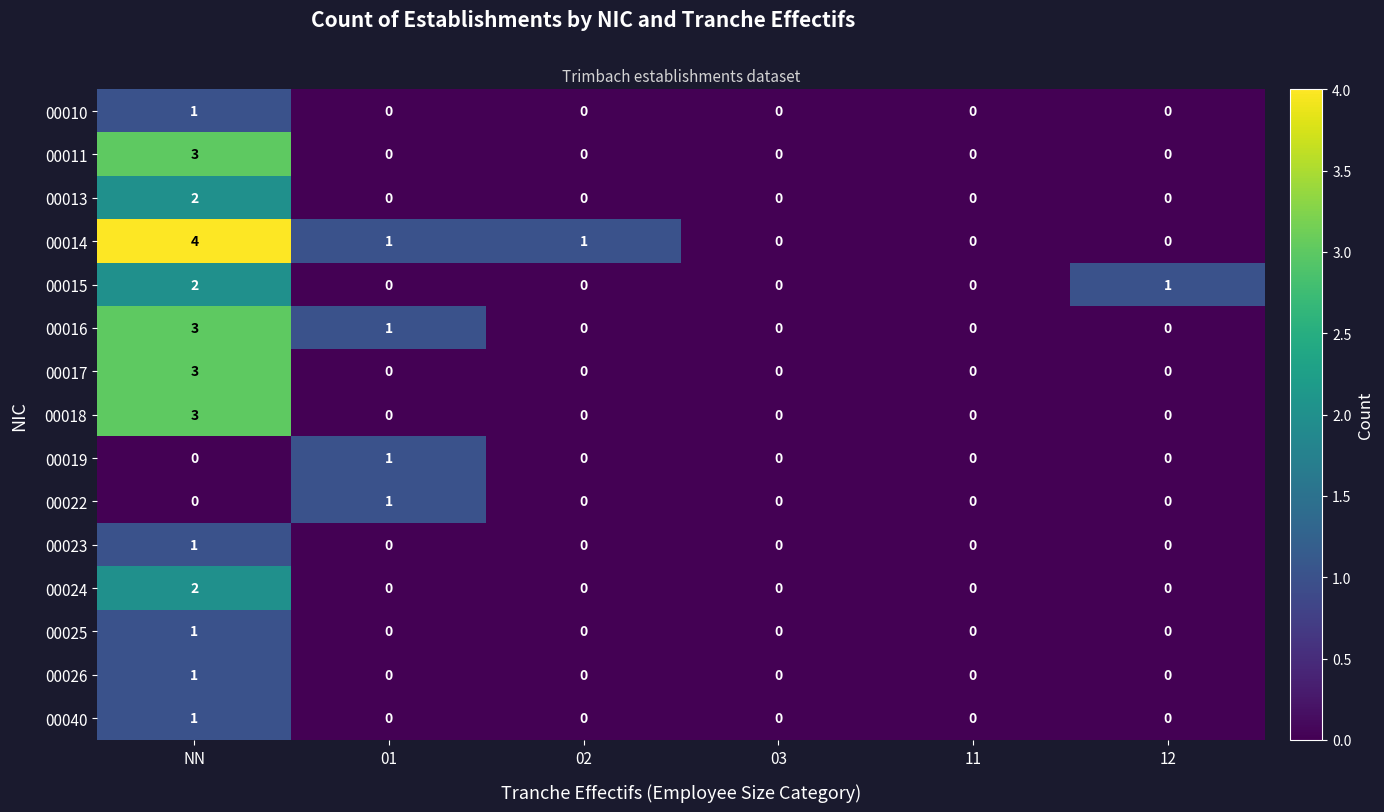

Between 02 and 03, which series saw the biggest shift?

00014